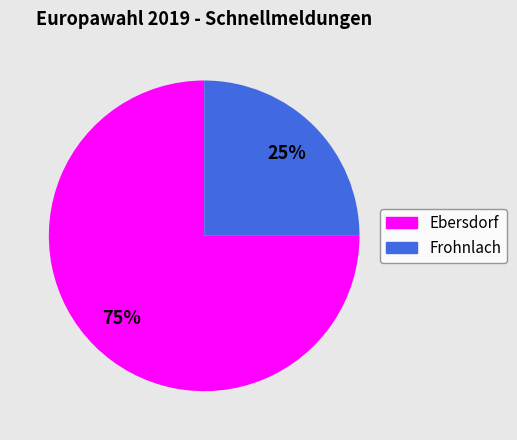

To the nearest percent, what portion does Ebersdorf represent?

75%